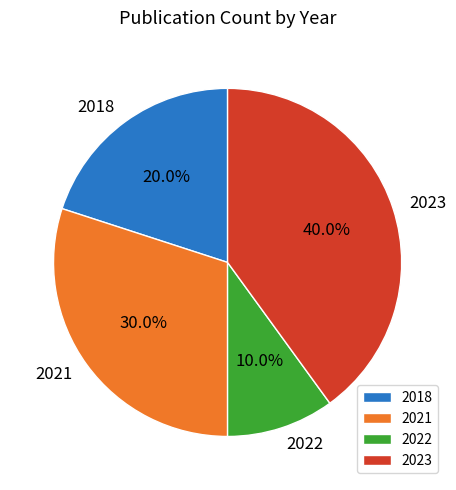

What portion of the pie excludes 2018?

80.0%